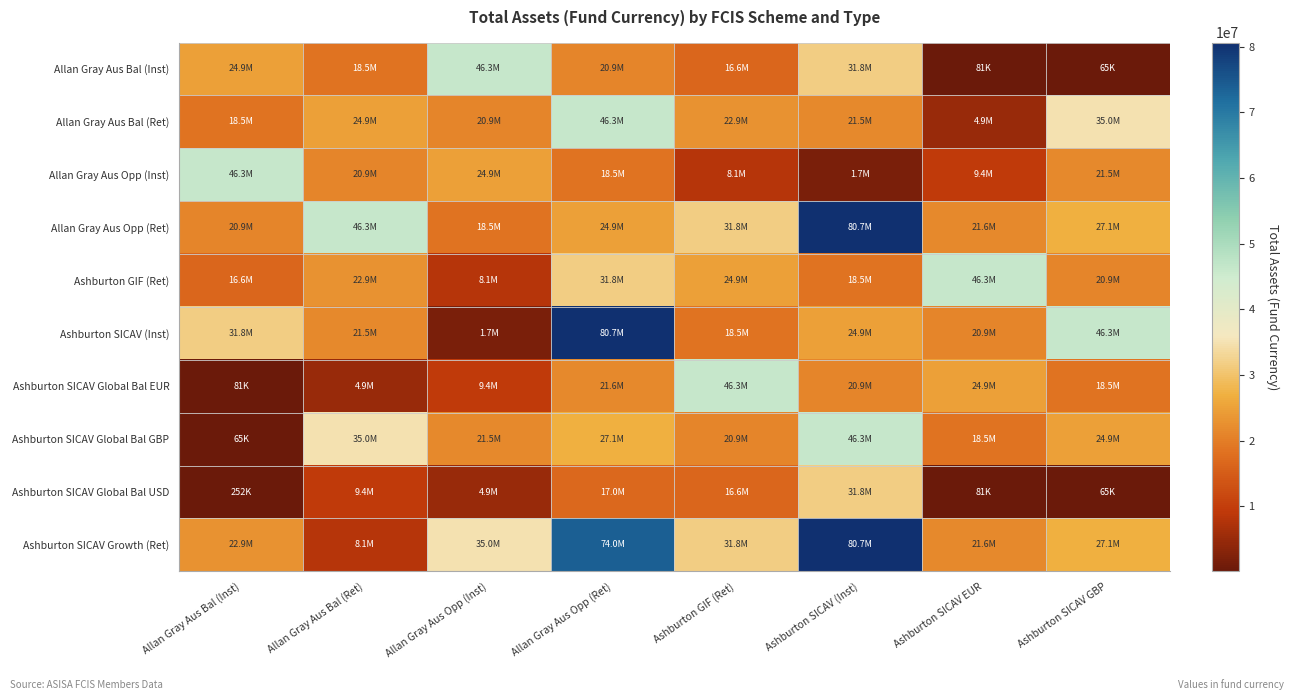

Which category has the highest value across all series?

Ashburton SICAV (Inst)